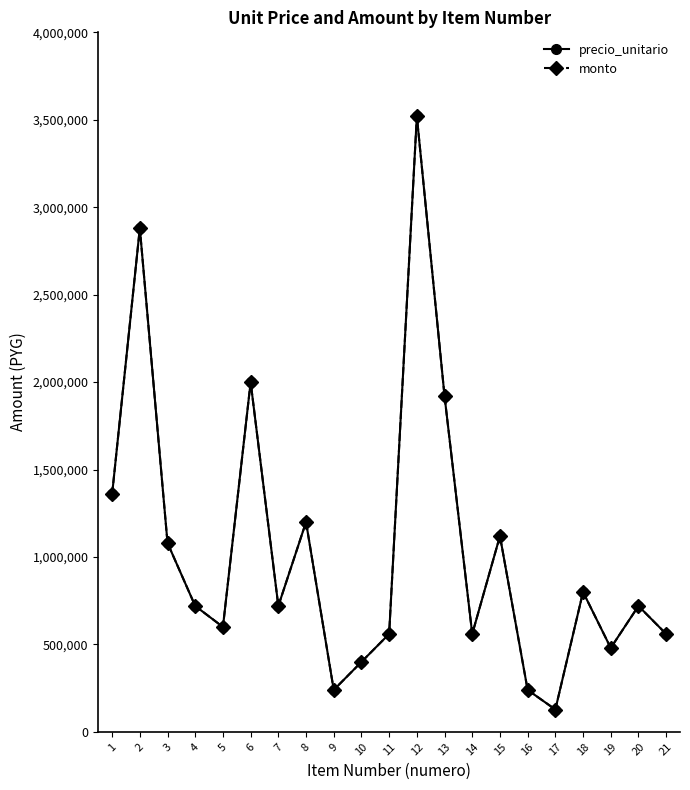

At how many categories does at least one series exceed 2325072?

2